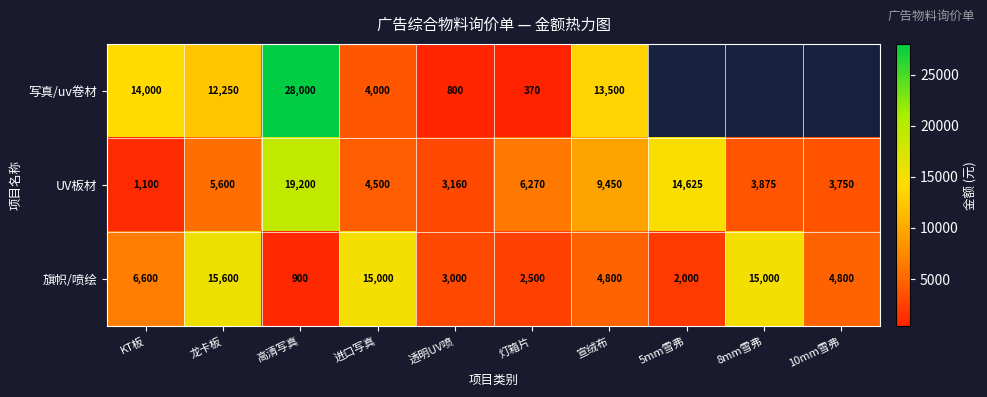

At how many categories does at least one series exceed 24151?

1